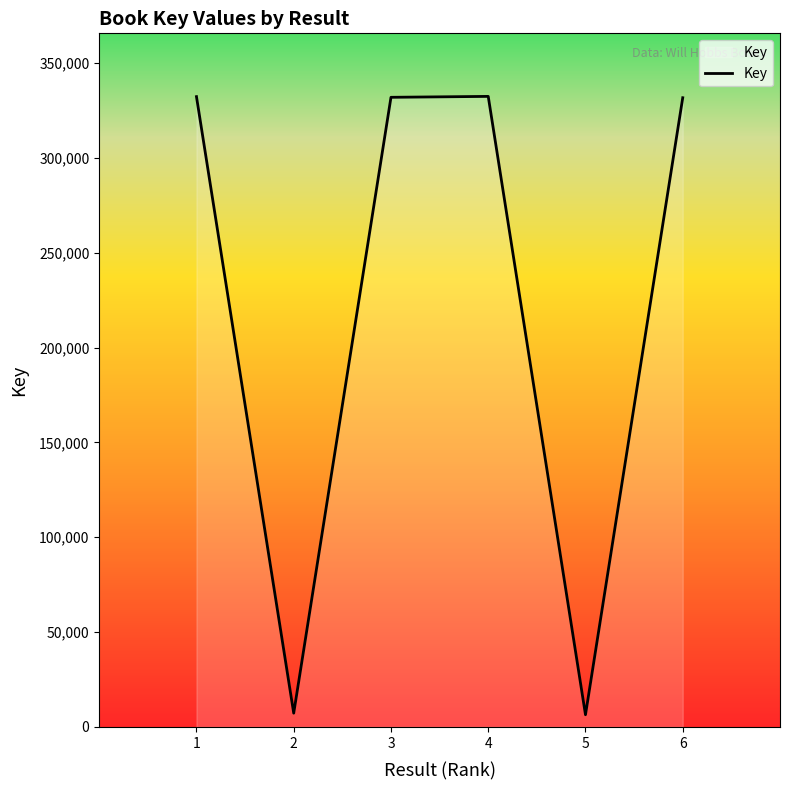

True or false: there are more than 0 points higher than both neighbors.

True